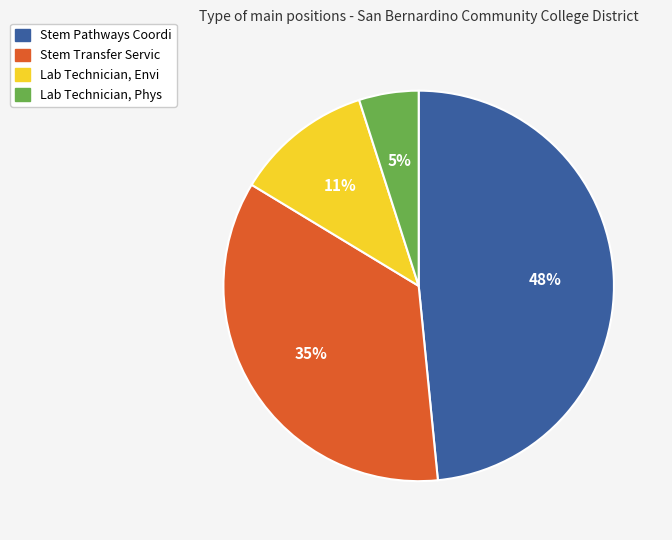

What percentage is the Lab Technician, Envi slice, to the nearest percent?

11%